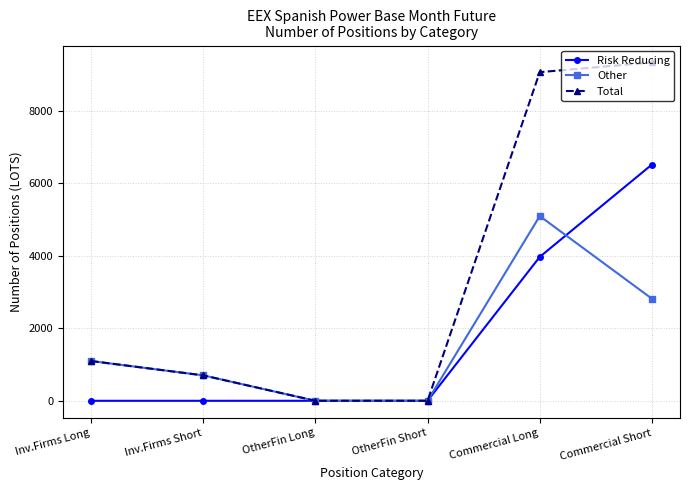

Is the value of Other at Commercial Long greater than the value of Risk Reducing at OtherFin Long?

Yes